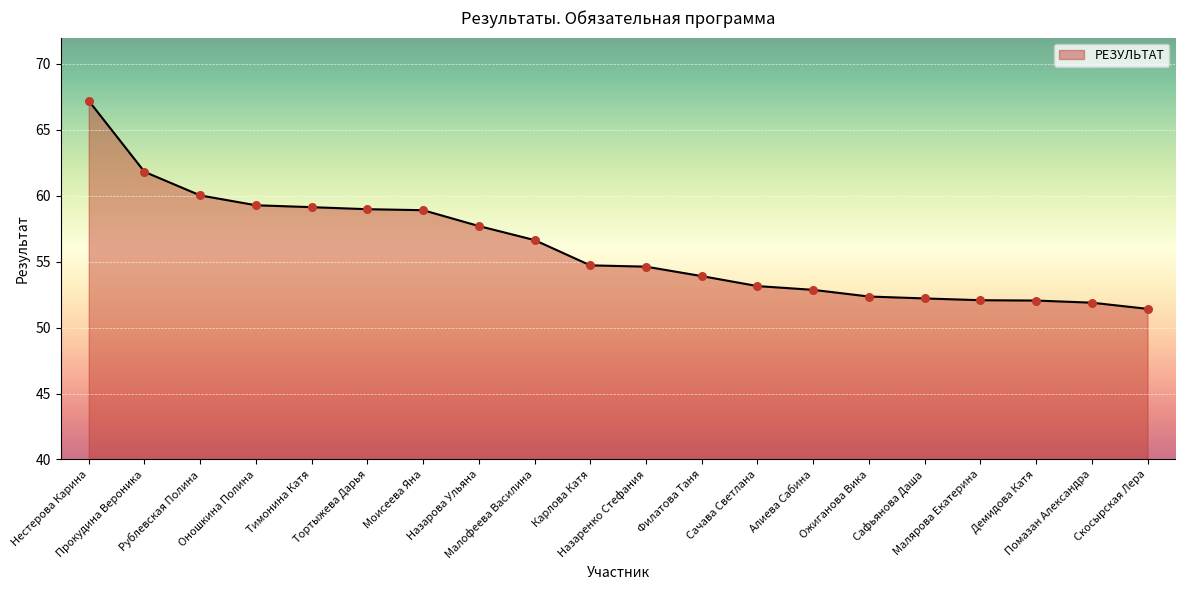

Approximately how many times larger is the value at Рублевская Полина compared to Сачава Светлана?

1.1